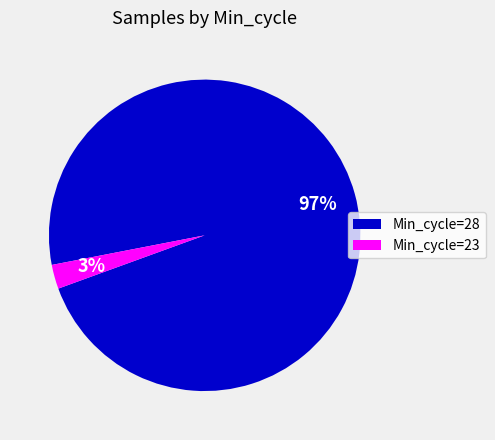

Count the number of slices in the pie.

2